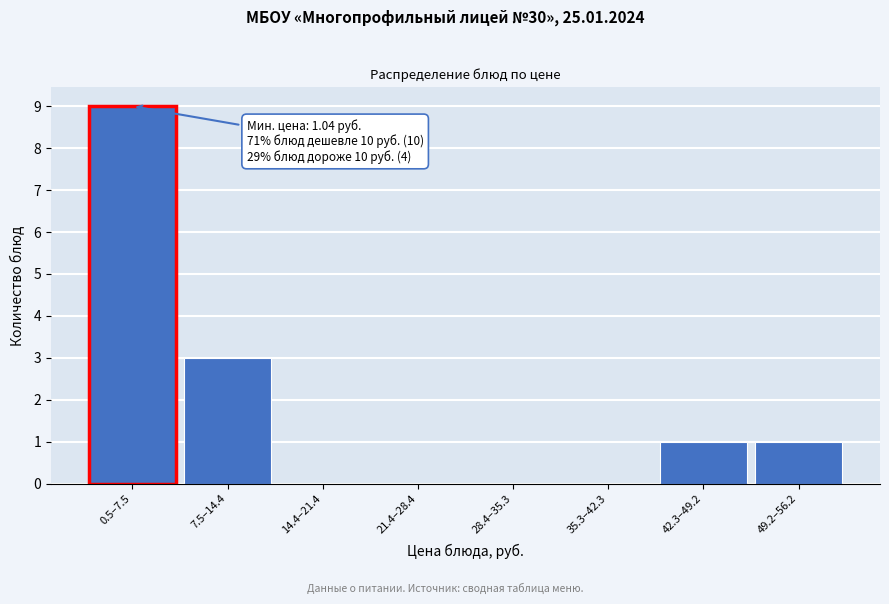

Reading left to right, what are all the values shown in this chart?

0.5–7.5=9	7.5–14.4=3	14.4–21.4=0	21.4–28.4=0	28.4–35.3=0	35.3–42.3=0	42.3–49.2=1	49.2–56.2=1